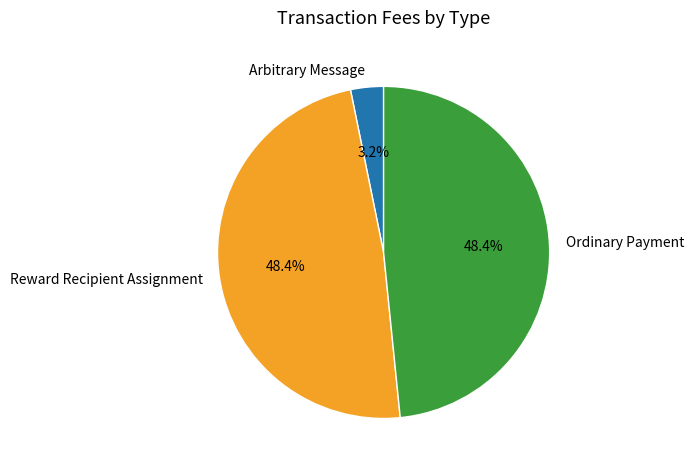

To the nearest percent, what is the difference between the largest and smallest slice percentages?

45%